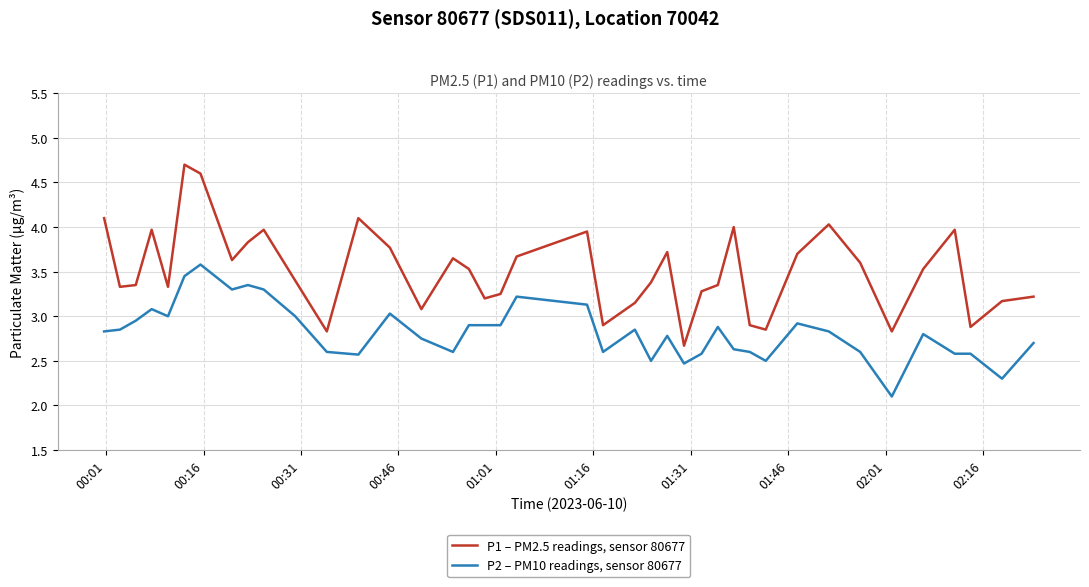

What are all the series names shown in the legend?

P1 – PM2.5 readings, sensor 80677, P2 – PM10 readings, sensor 80677